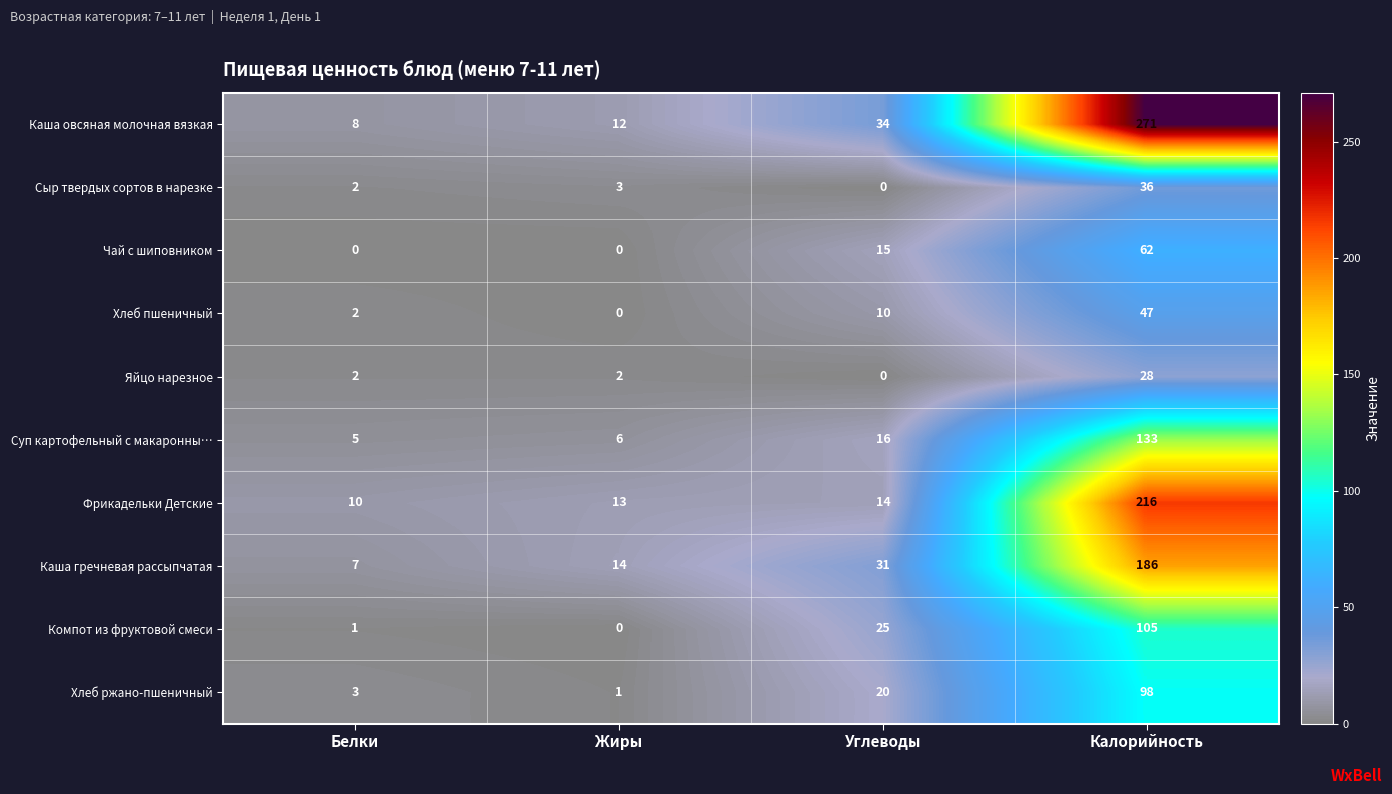

Is it true that Каша овсяная молочная вязкая equals 7 at Жиры?

False